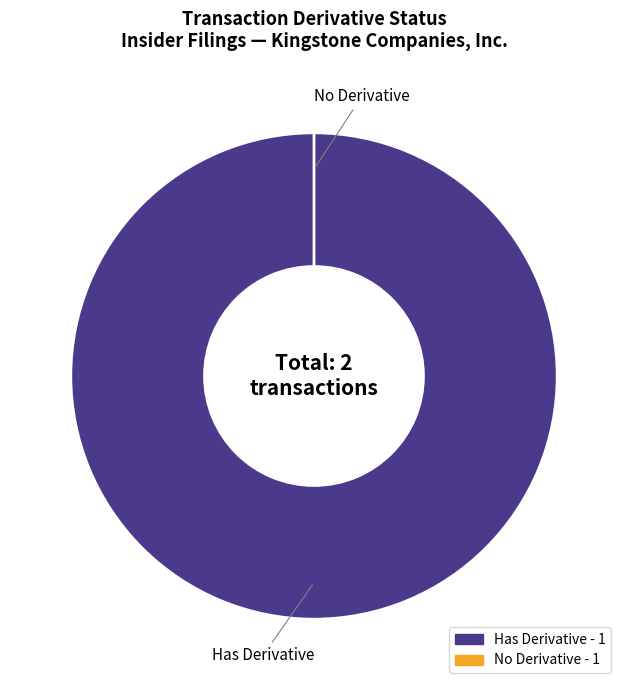

Count the number of slices in the pie.

2